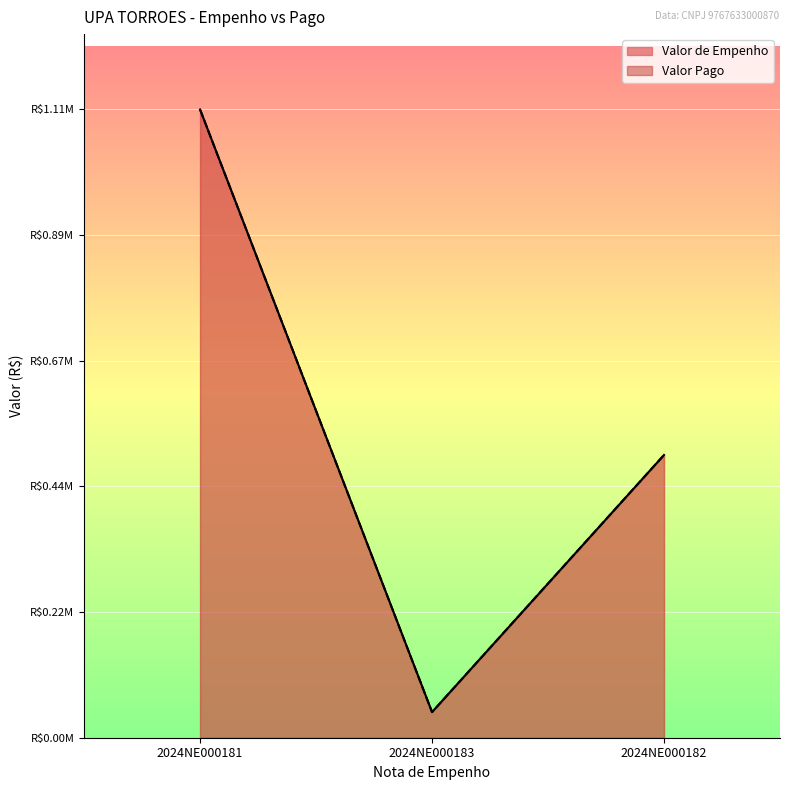

Which category has the lowest value across all series?

2024NE000183